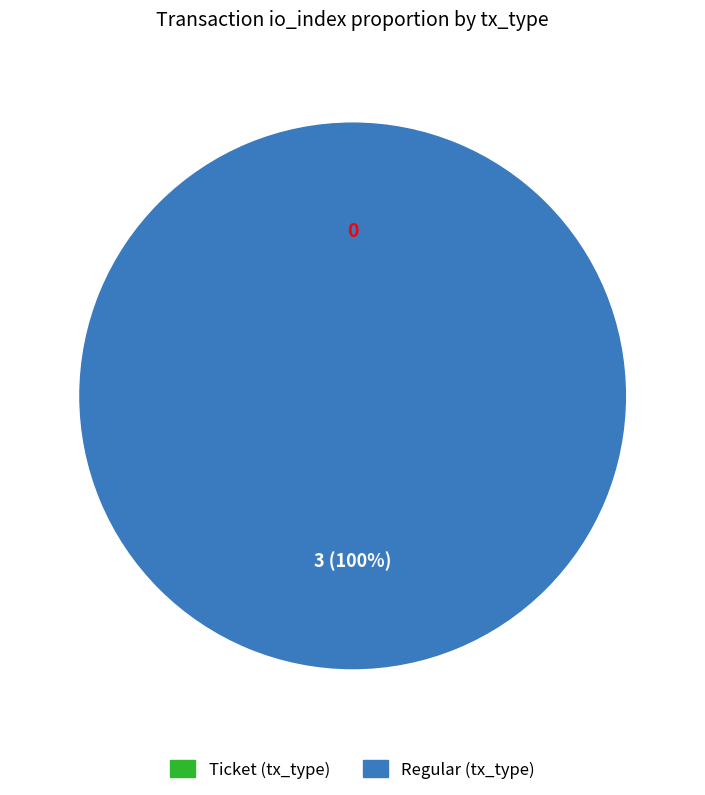

Is there a majority slice in this chart?

Yes